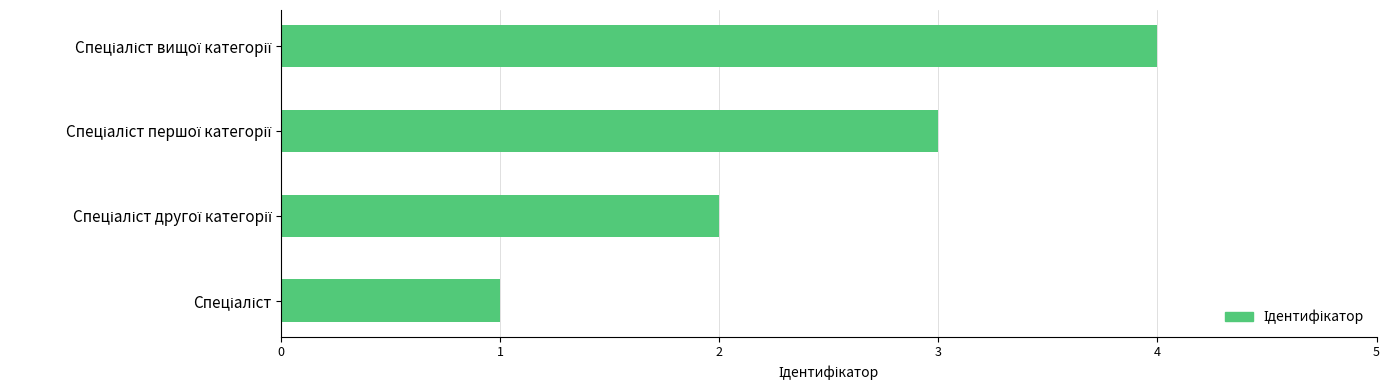

What is the greatest value displayed?

4